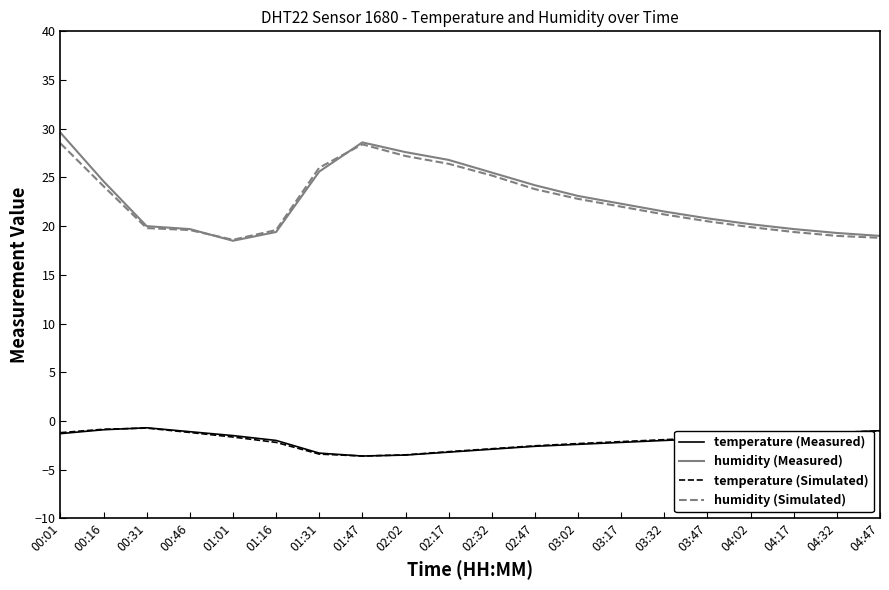

True or false: temperature (Measured) and humidity (Measured) intersect in this chart.

False